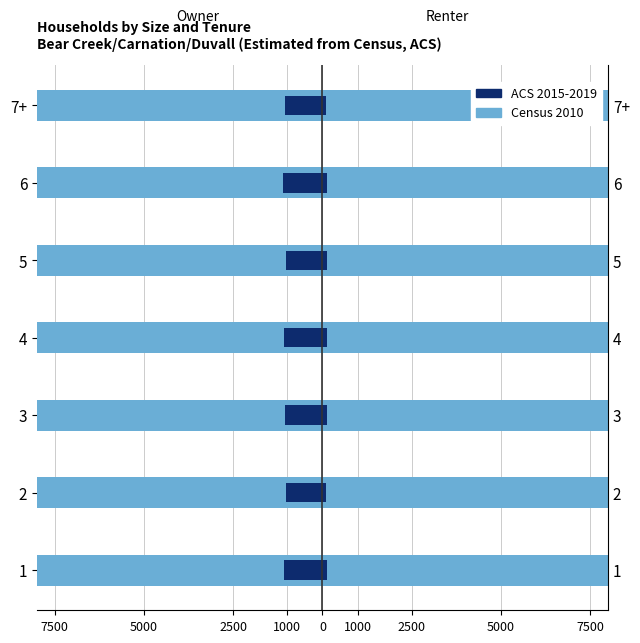

What is the difference between the second highest and second lowest values in the ACS 2015-2019 series?

56